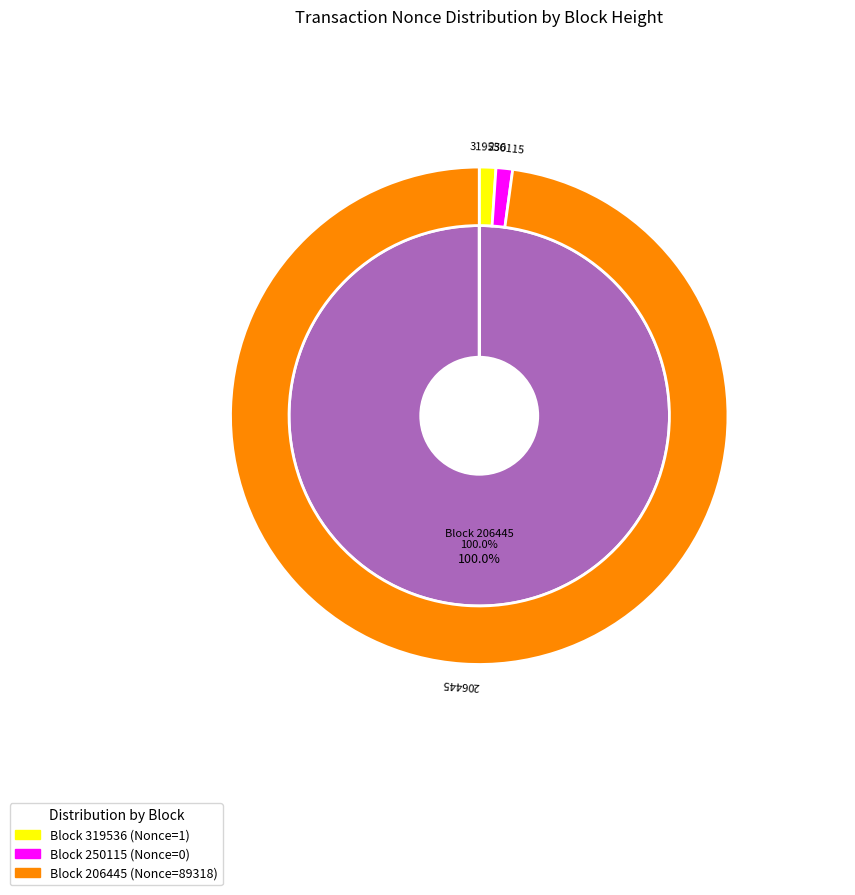

Is there any slice that represents more than half of the pie?

Yes